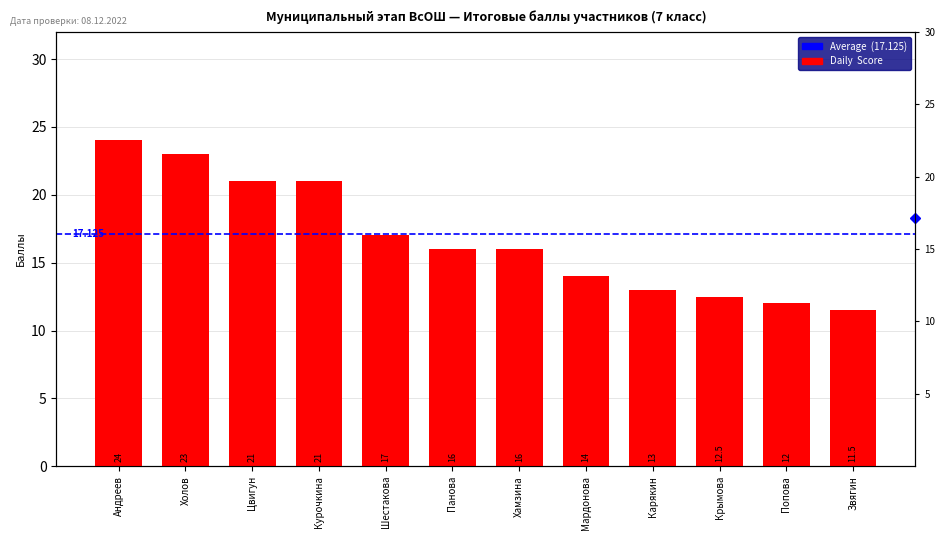

Rank the categories by value from lowest to highest.

Звягин, Попова, Крымова, Карякин, Мардонова, Панова, Хамзина, Шестакова, Цвигун, Курочкина, Холов, Андреев